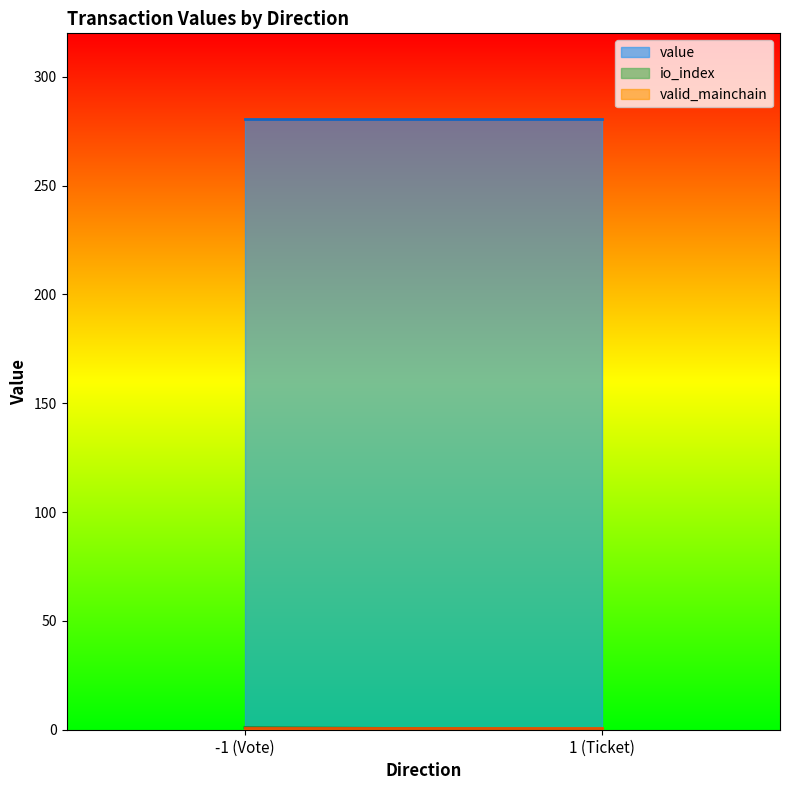

What is the lowest value of the value series?

280.6